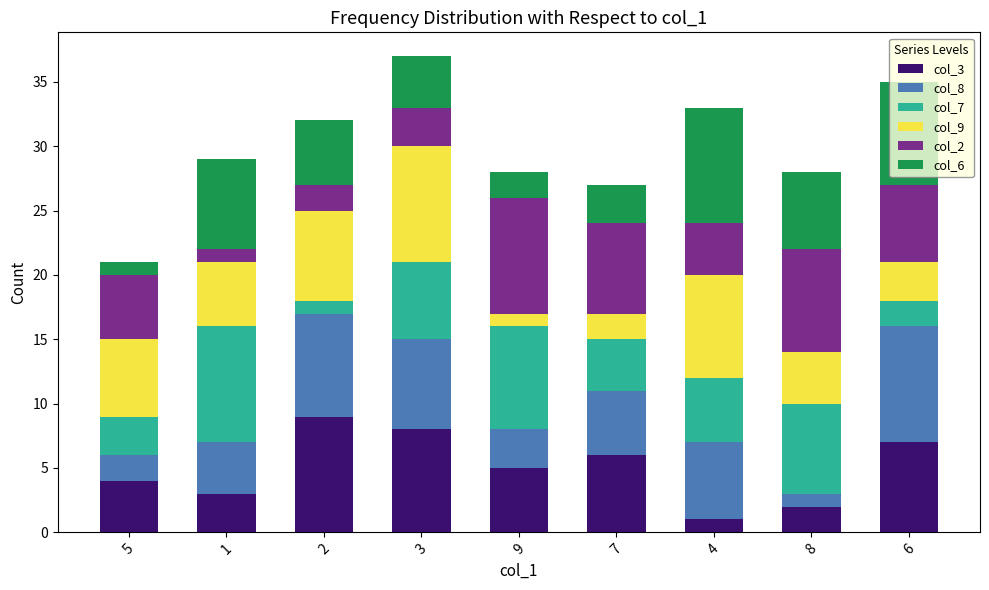

True or false: col_3 has a value of 1 at 1.

False